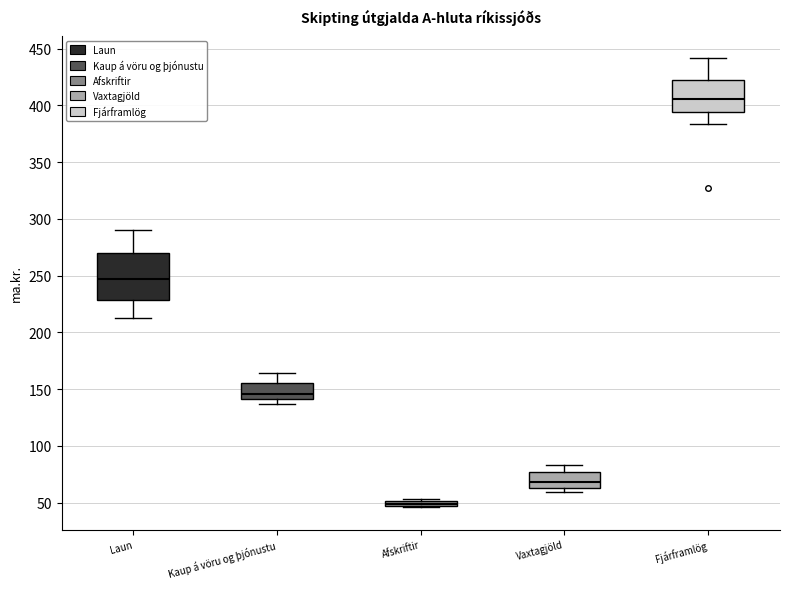

Which box has the highest median line?

Fjárframlög